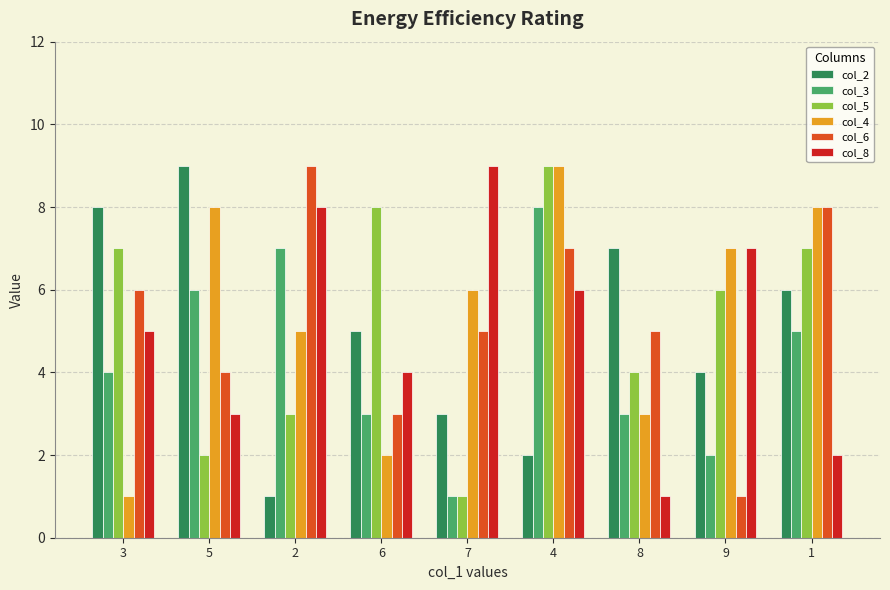

At how many categories does at least one series exceed 1?

9